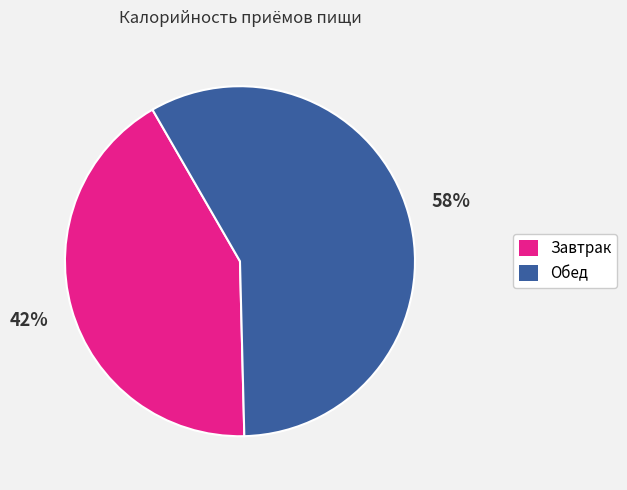

What is the largest slice in the pie chart?

Обед